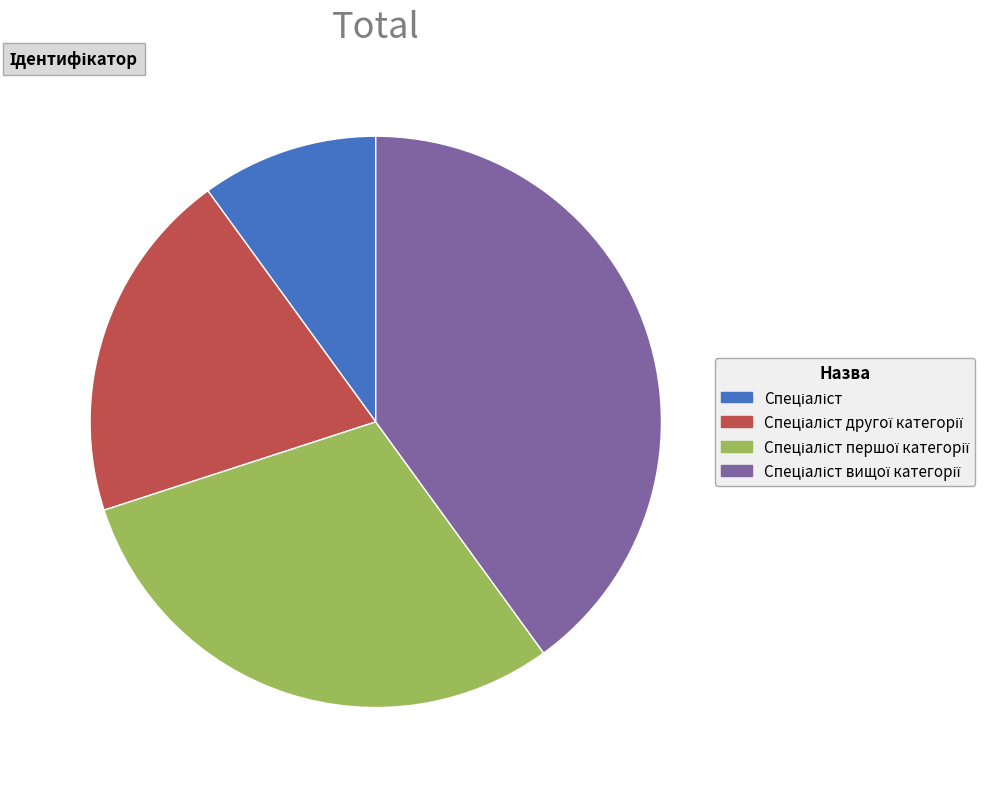

Is there any slice that represents more than half of the pie?

No